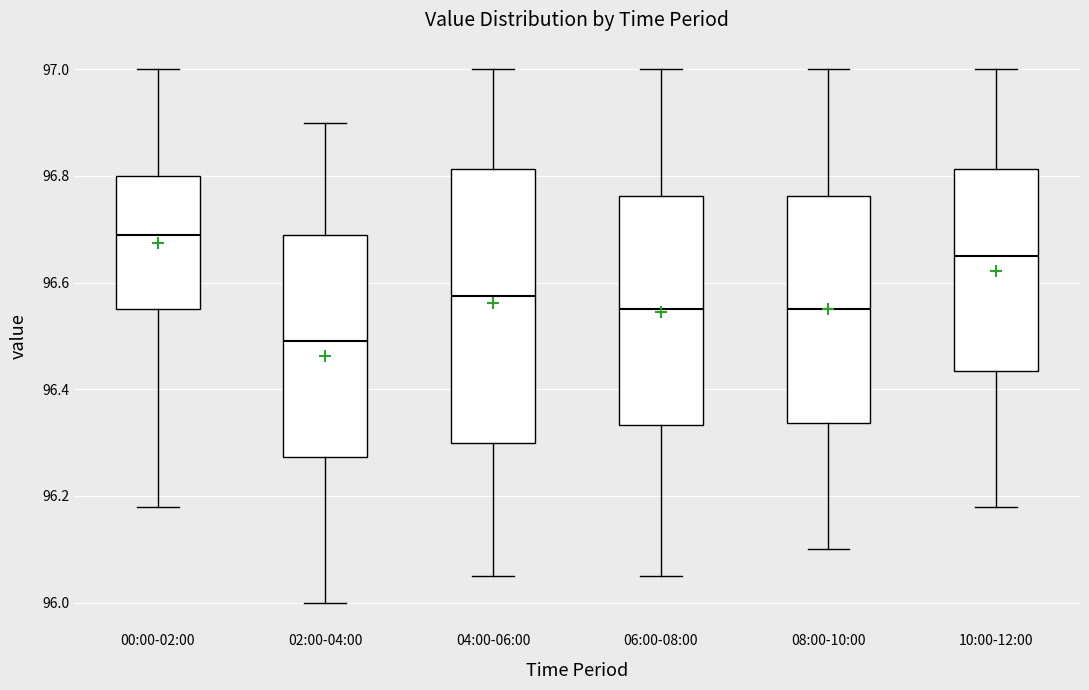

Which box's median line is the highest?

00:00-02:00